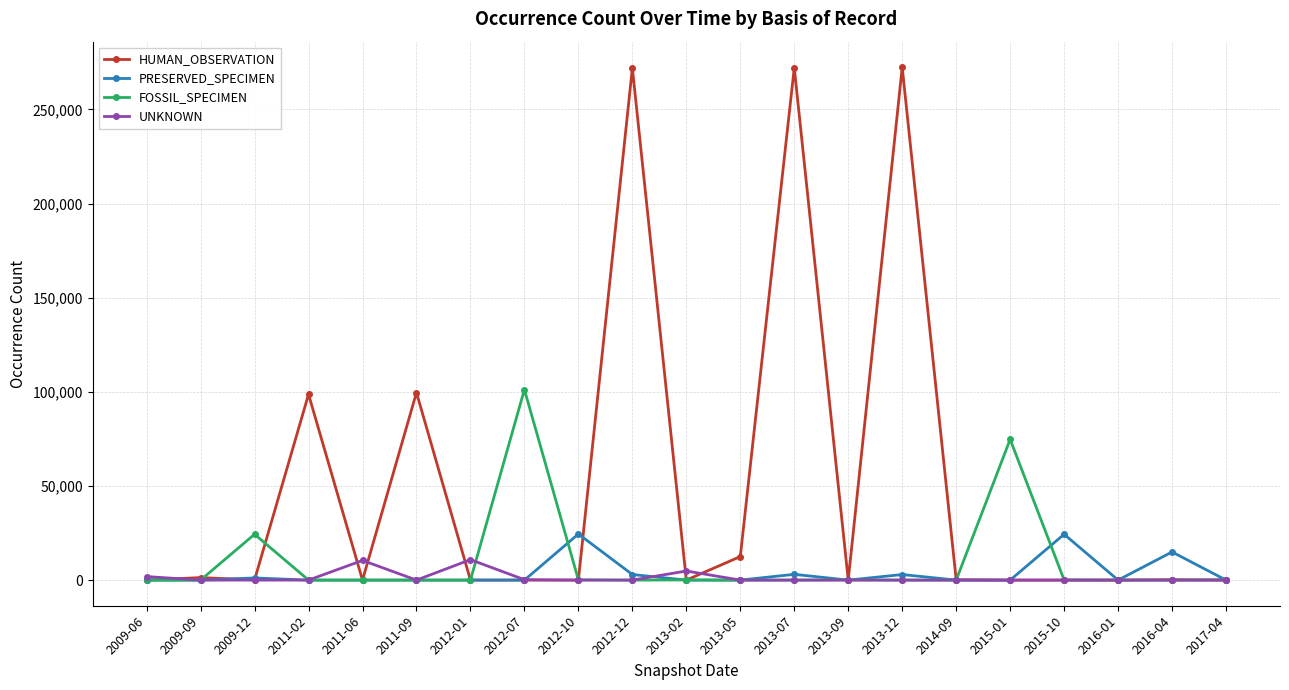

What is the sum of all FOSSIL_SPECIMEN values?

200918